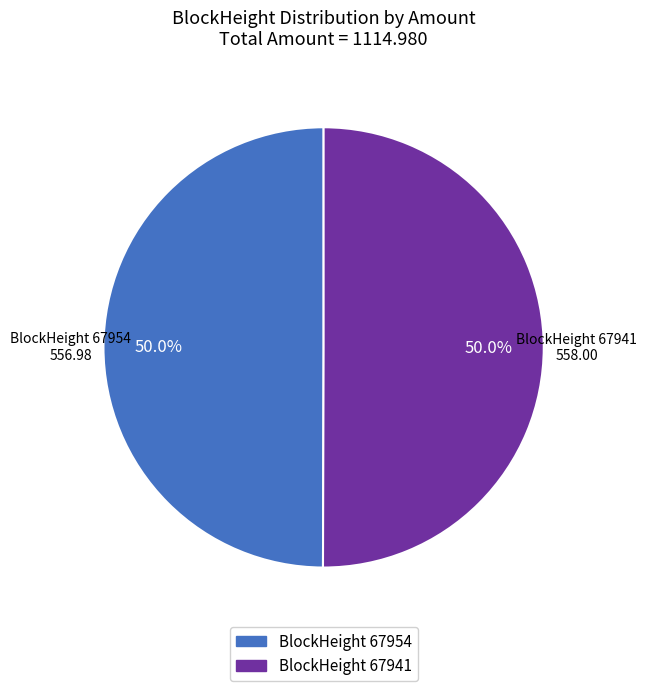

How many segments does this pie chart have?

2